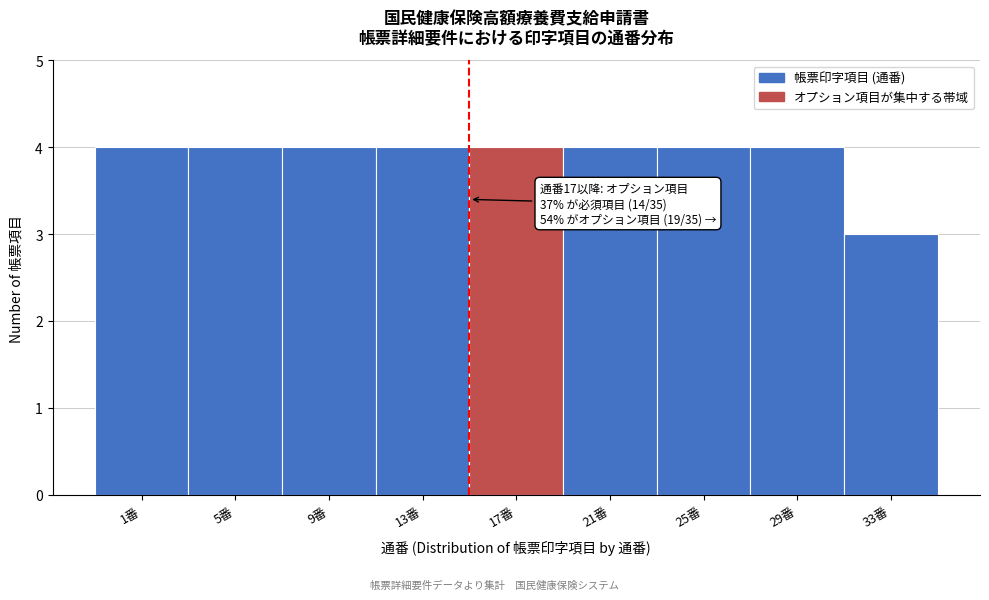

Reading left to right, transcribe all the data shown in this chart.

4	4	4	4	4	4	4	4	3